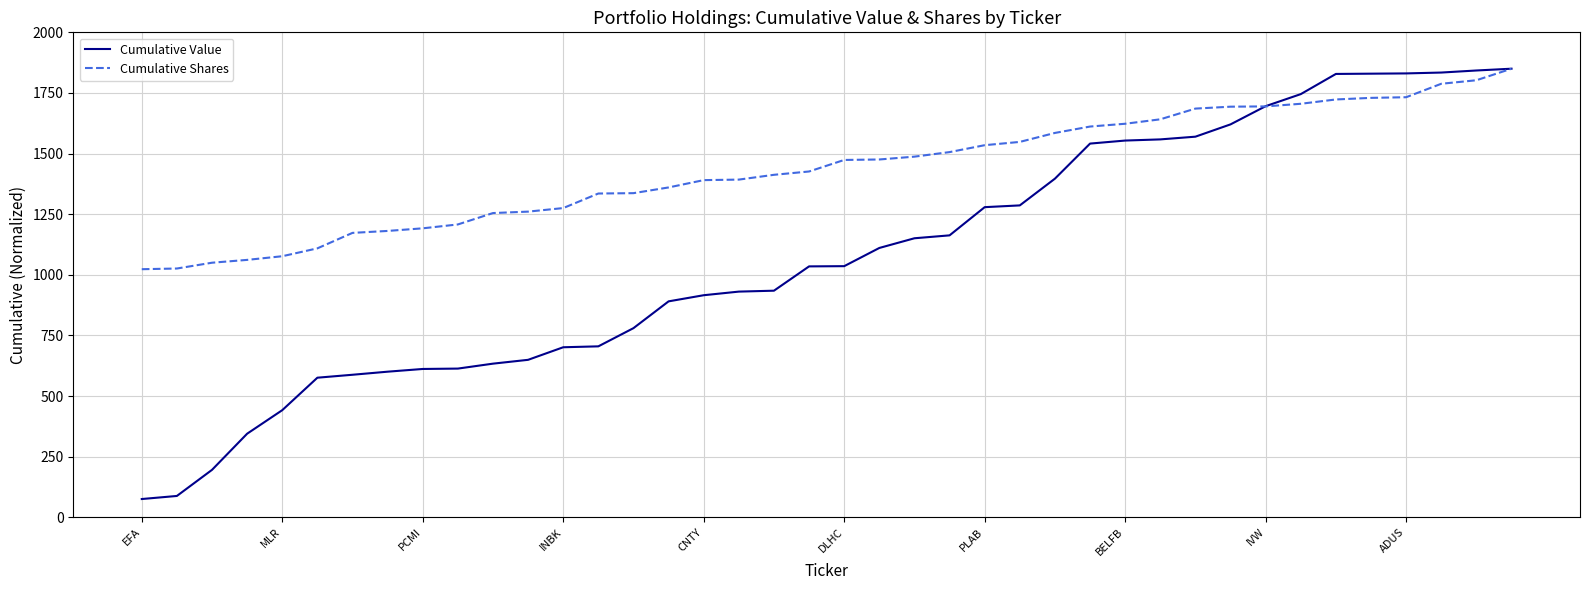

What is the difference between the maximum and minimum values in the Cumulative Value series?

1774.9